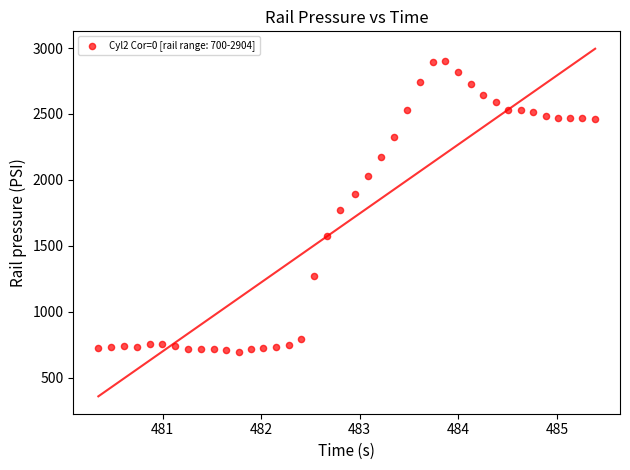

What is the range of X values (max minus min)?

5.0